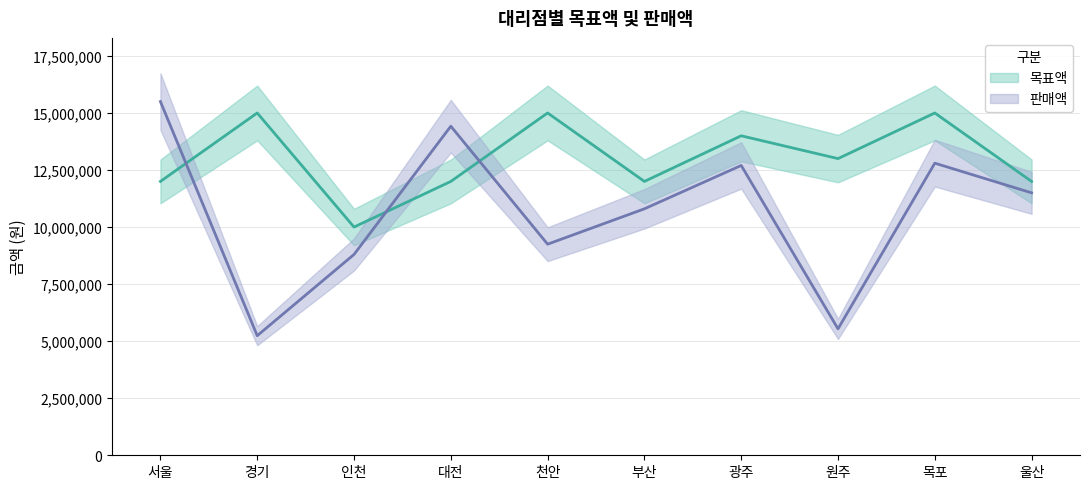

Is it true that 목표액 equals 18846335 at 서울?

False